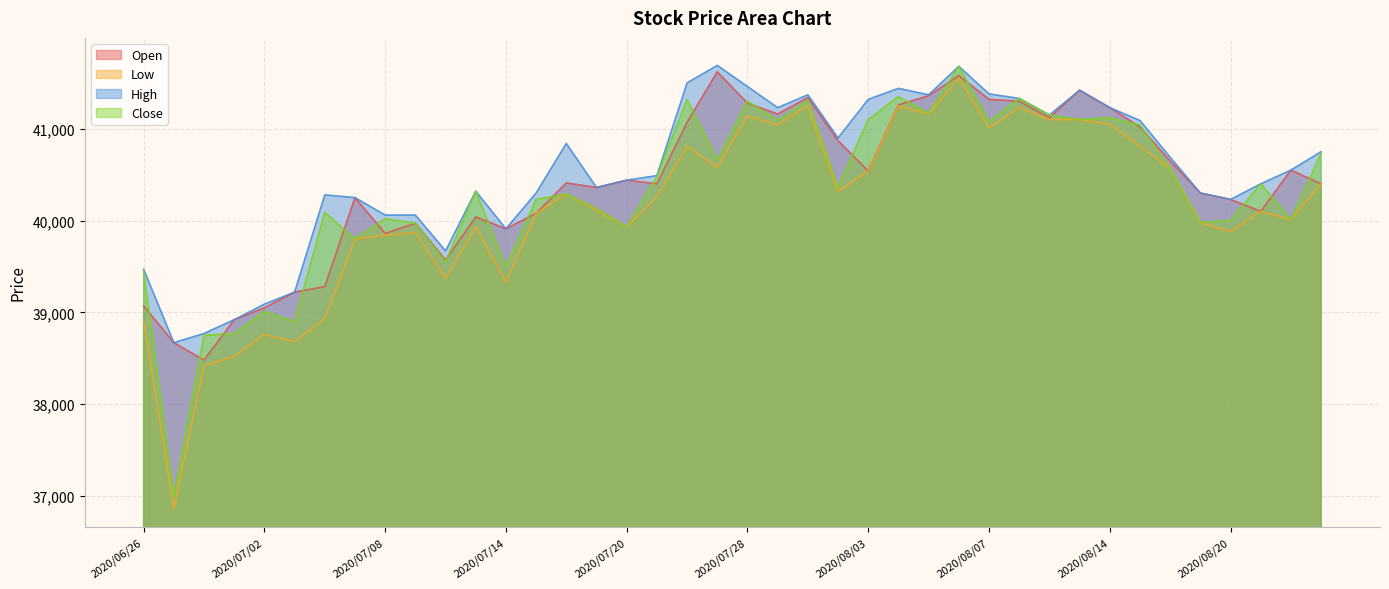

The value of Close at 2020/07/01 is 57257. True or false?

False